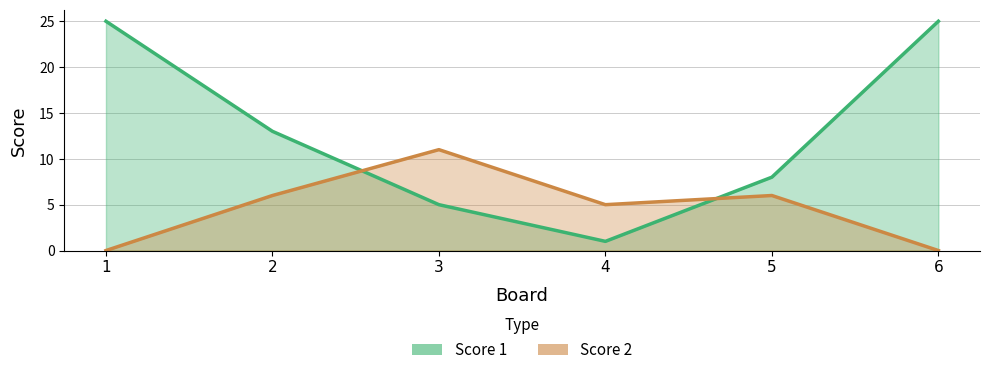

Where do Score 2 and Score 1 first cross each other?

2 and 3